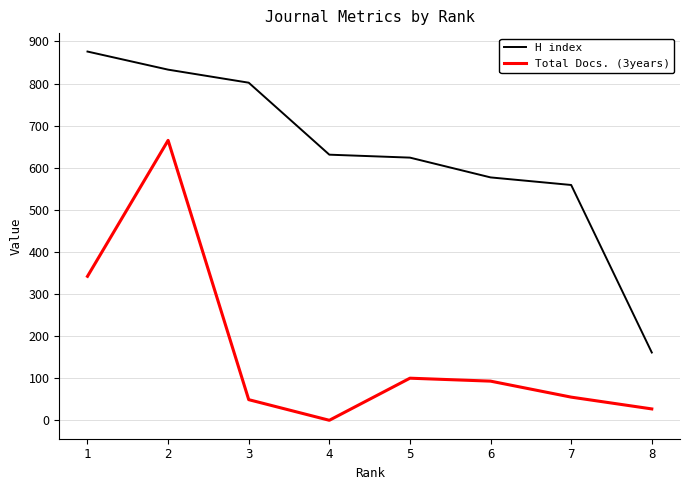

Reading left to right, what are all the values shown in this chart?

H index: 1=876	2=833	3=802	4=631	5=624	6=577	7=559	8=161
Total Docs. (3years): 1=342	2=665	3=49	4=0	5=100	6=93	7=55	8=27